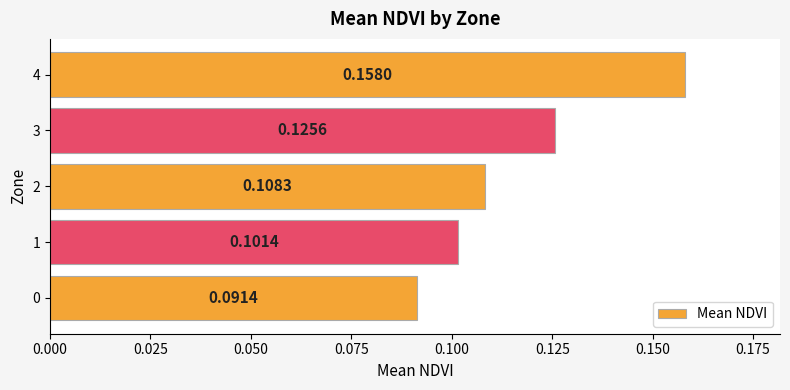

What is the sum of the values at 4 and 2?

0.3